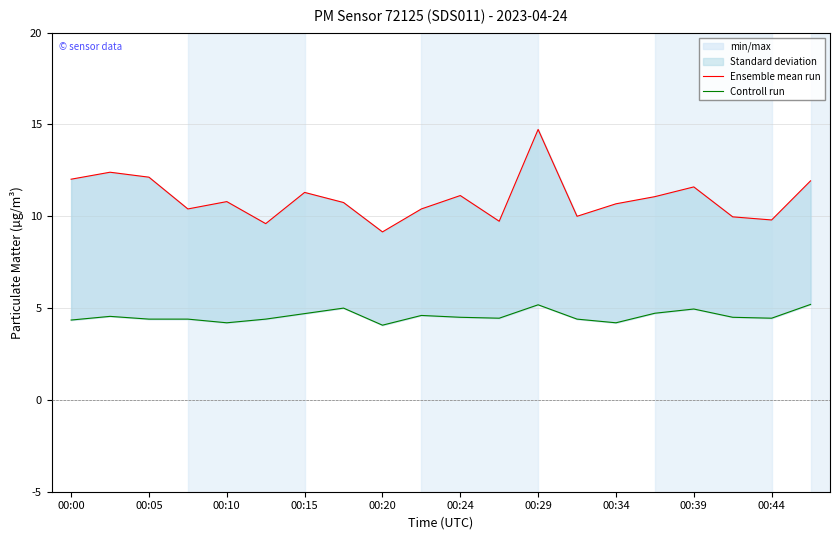

List the series in order of their peak value, highest first.

Ensemble mean run, Controll run